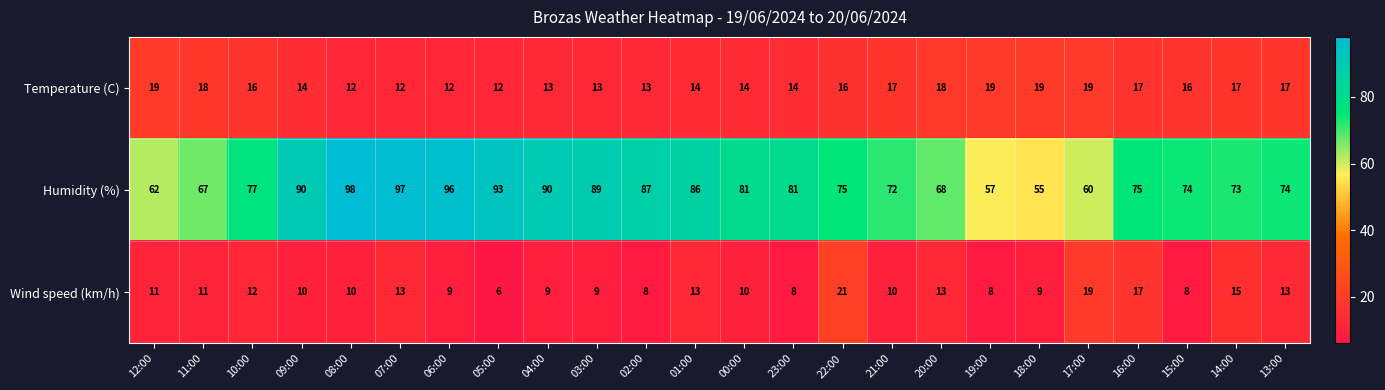

At which category does the chart reach its minimum across all series?

05:00